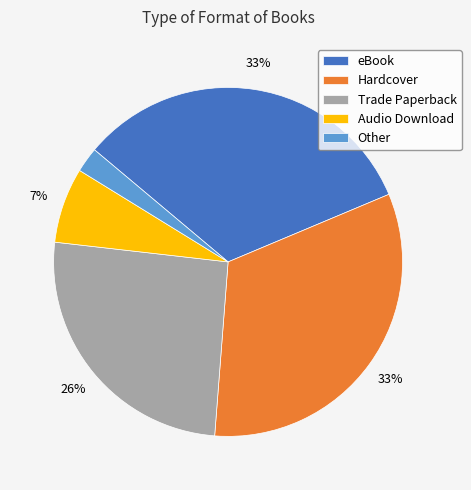

To the nearest percent, what percentage of the pie is eBook?

33%